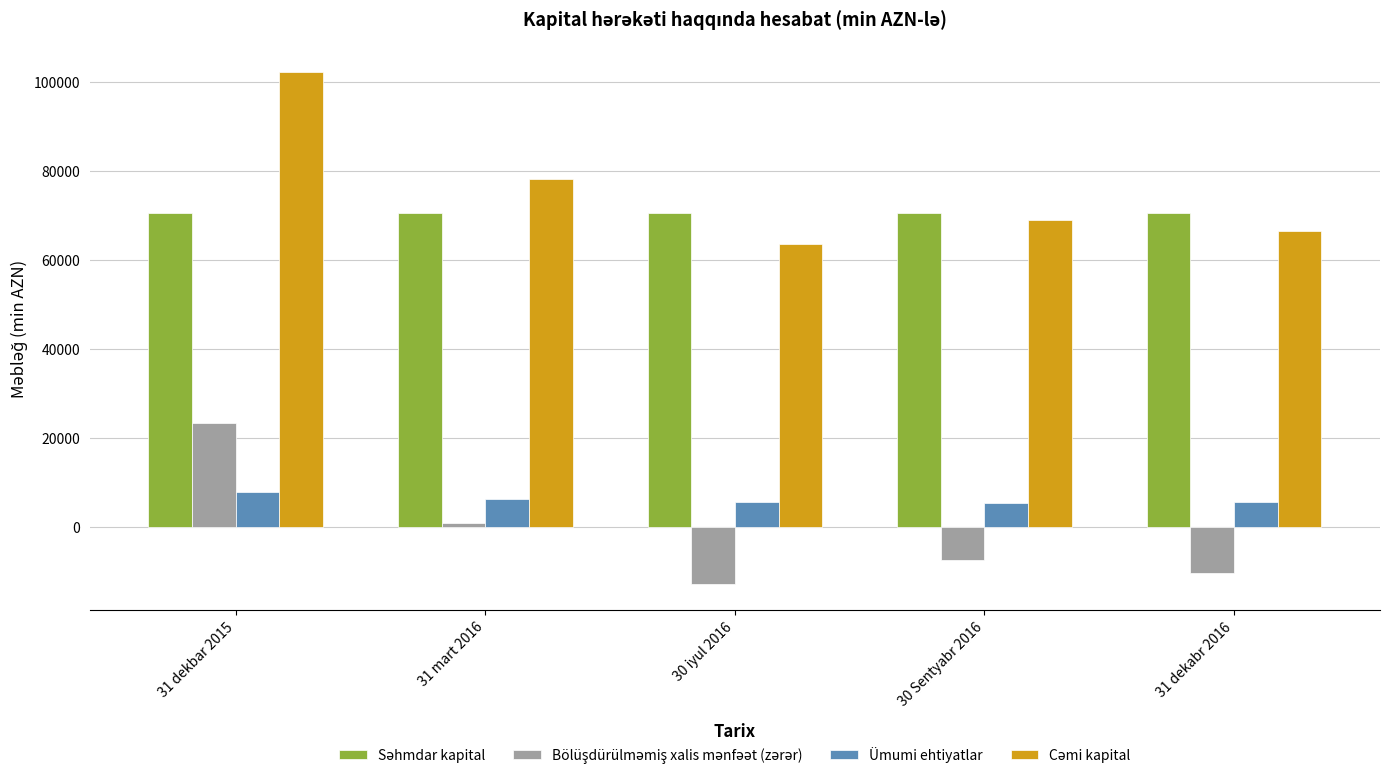

What is the spread (max minus min) of values at 31 mart 2016?

77300.5